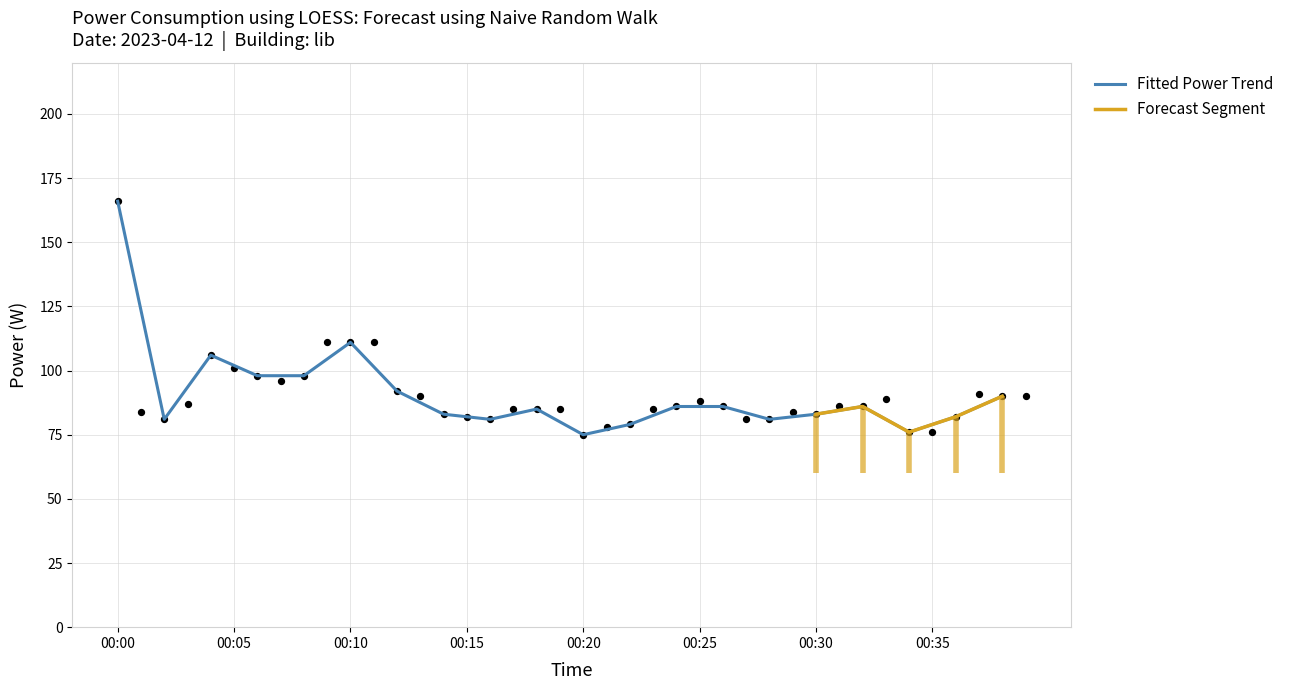

What is the change in value from 00:18 to 00:28?

-4